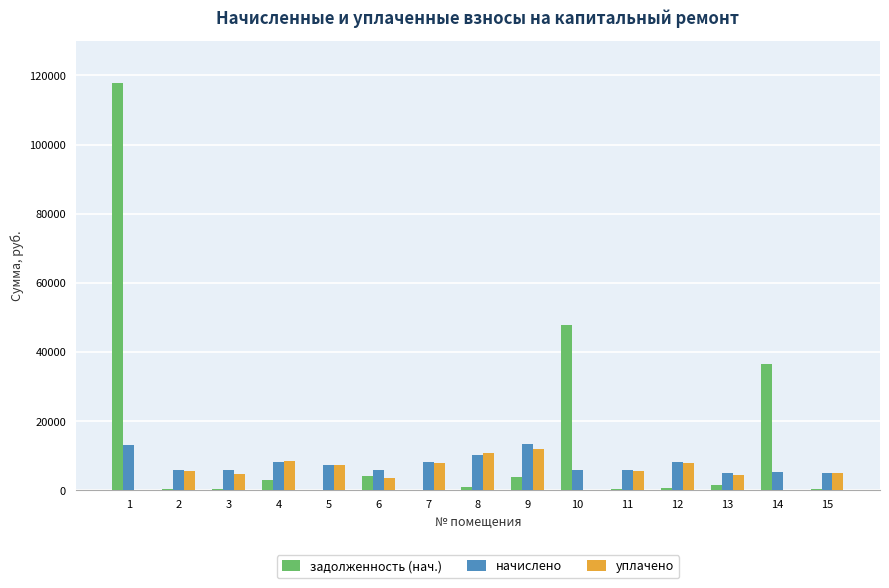

What is the maximum value for задолженность (нач.)?

117715.1